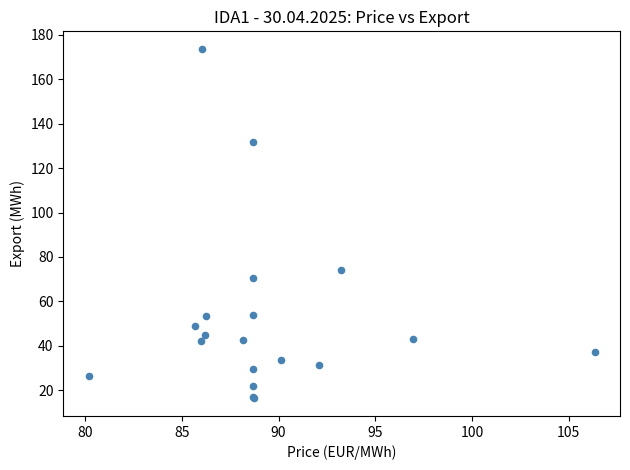

What Y value in the scatter plot is closest to 95?

74.2